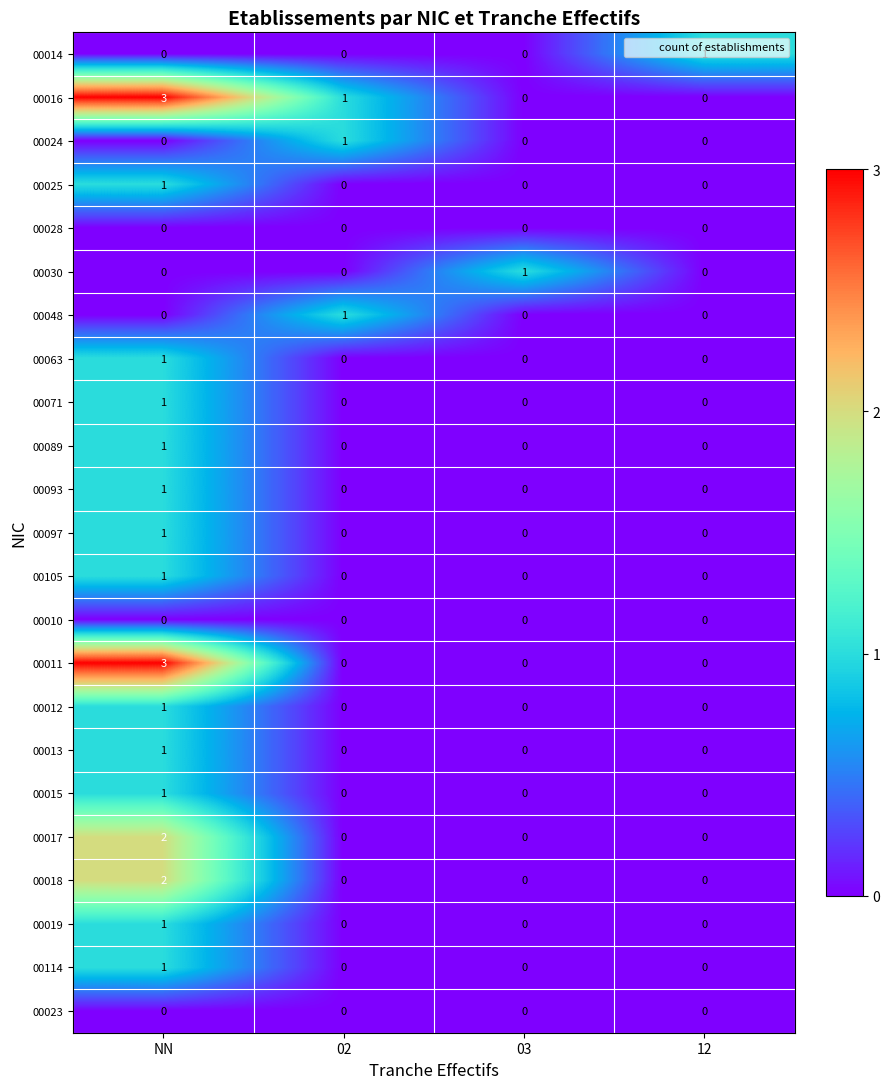

Count the 00114 values in the range 0 to 1.

4